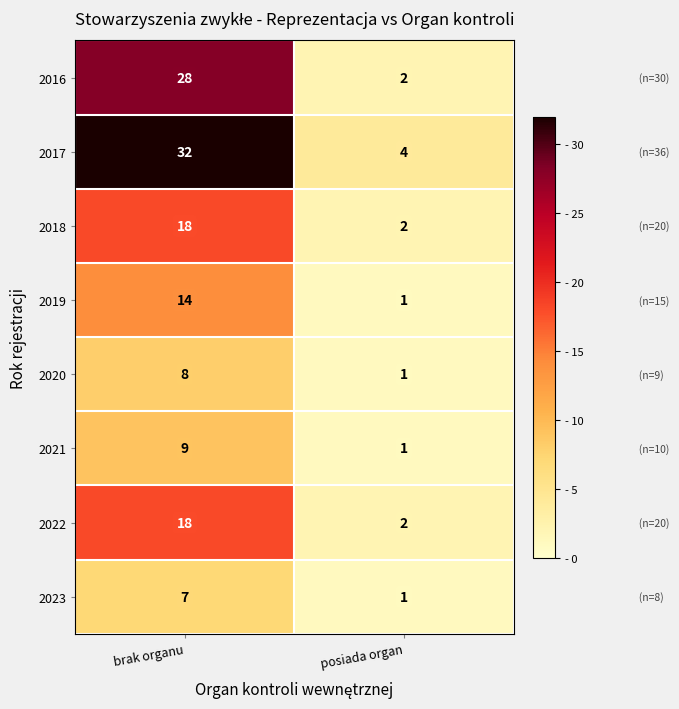

Between brak organu and posiada organ, which series saw the biggest shift?

2017